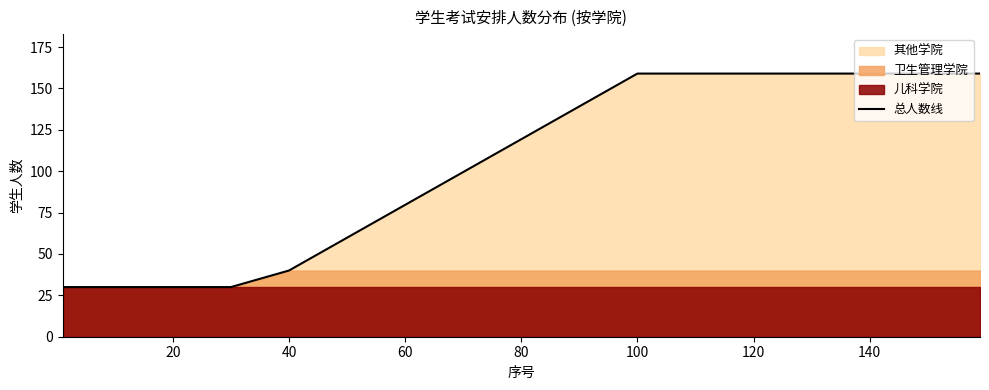

Does the chart display data point markers on the line(s)?

No